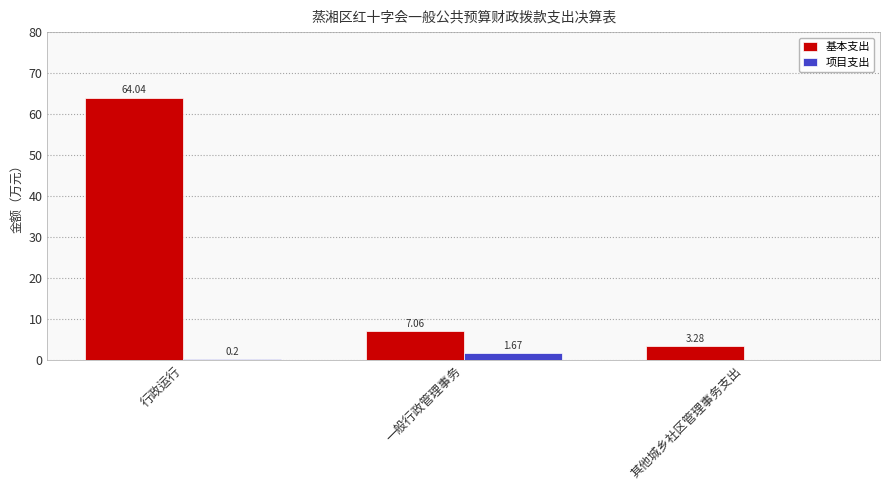

What is the sum of all 基本支出 values?

74.4